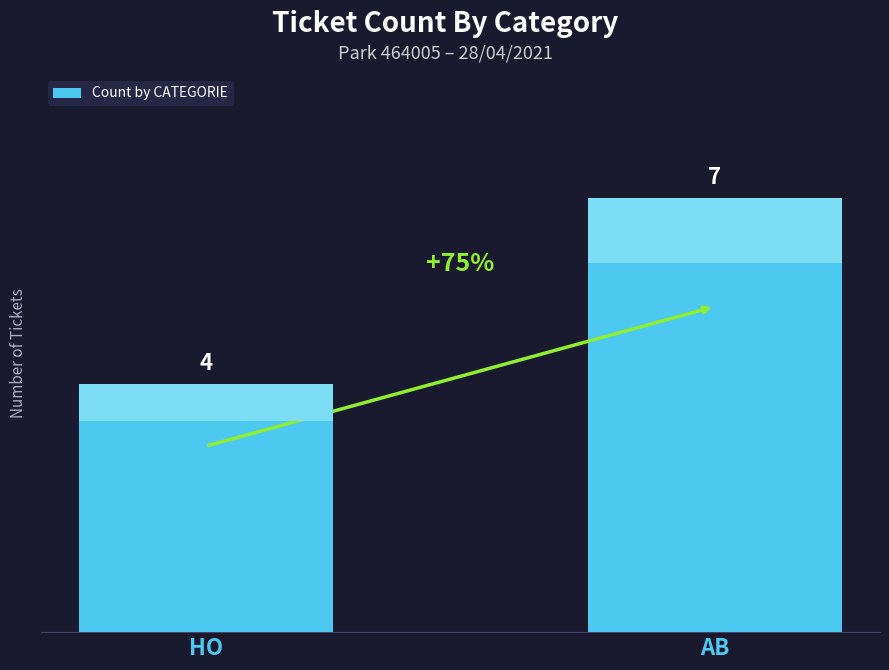

What is the difference between the maximum and minimum values?

3